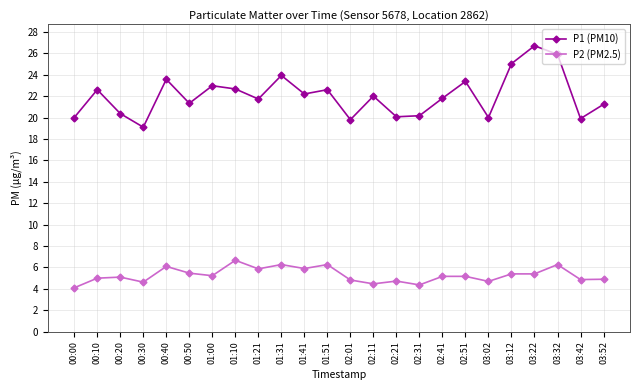

The value of P1 (PM10) at 03:02 is 20.0. True or false?

True